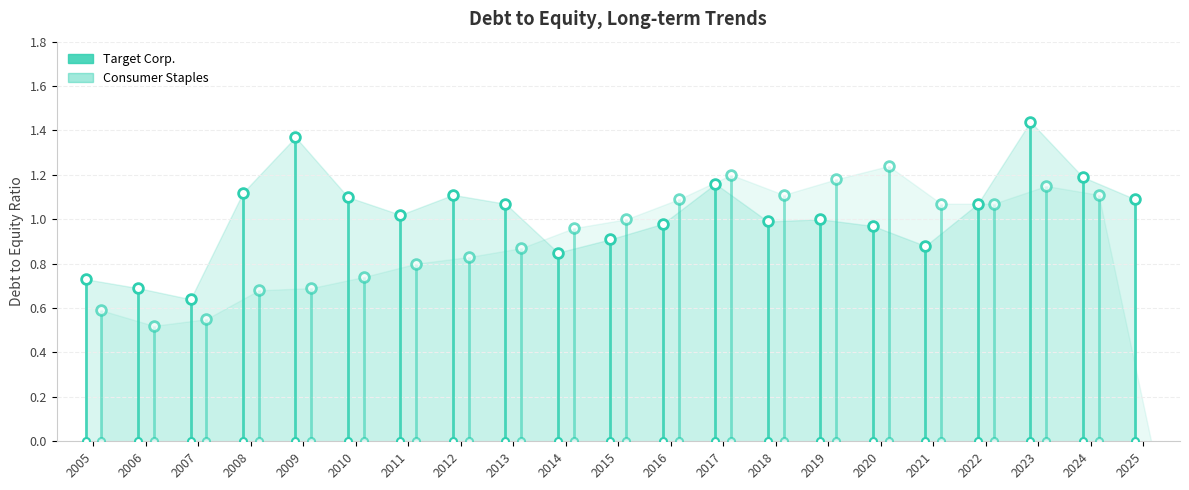

True or false: Target Corp. and Consumer Staples intersect in this chart.

True